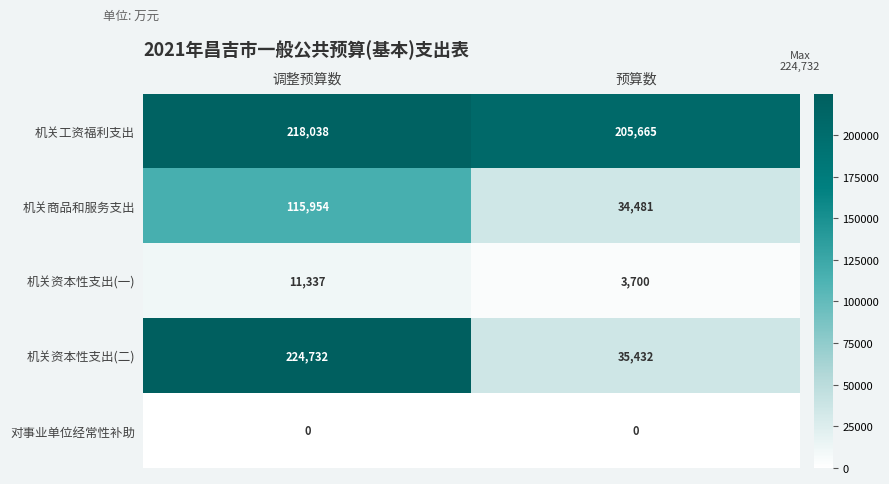

Is it true that 对事业单位经常性补助 equals 0 at 调整预算数?

True